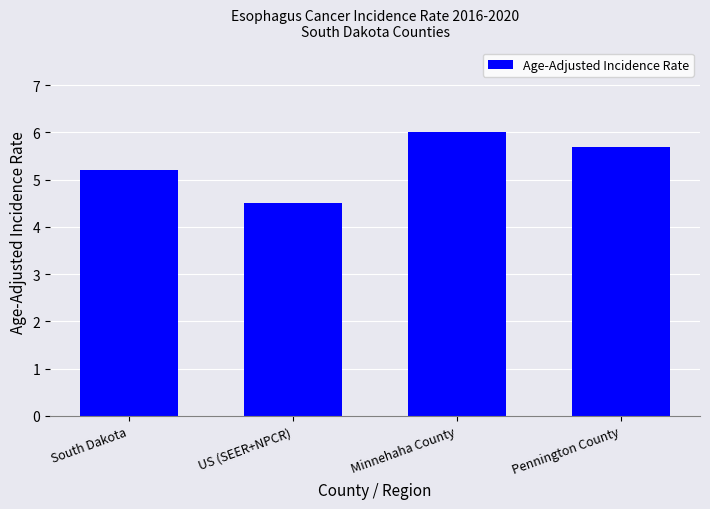

Where does the data first go above 5?

South Dakota